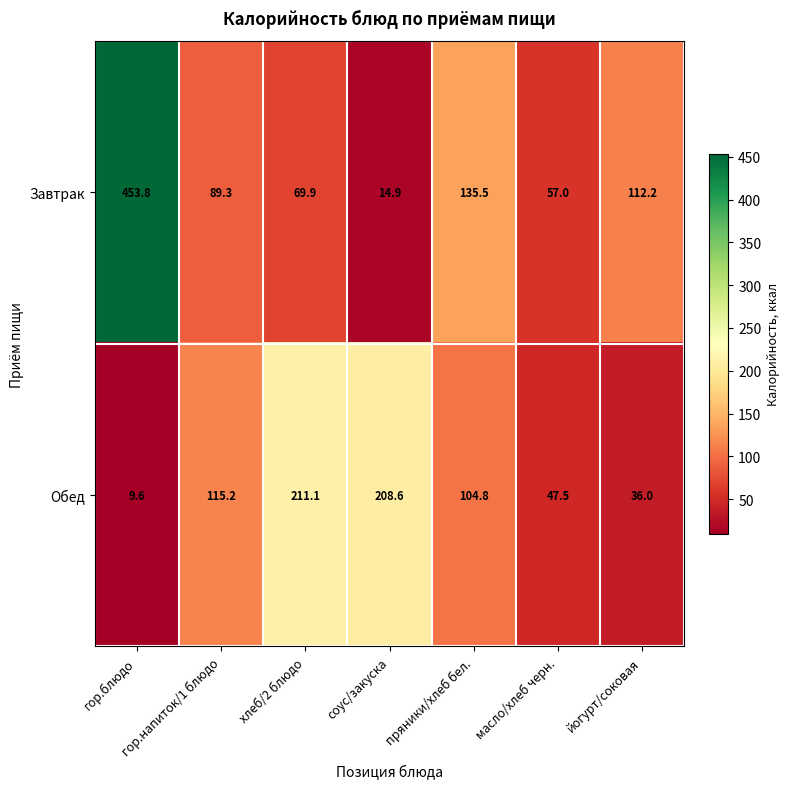

Which series changed the most between соус/закуска and масло/хлеб черн.?

Обед